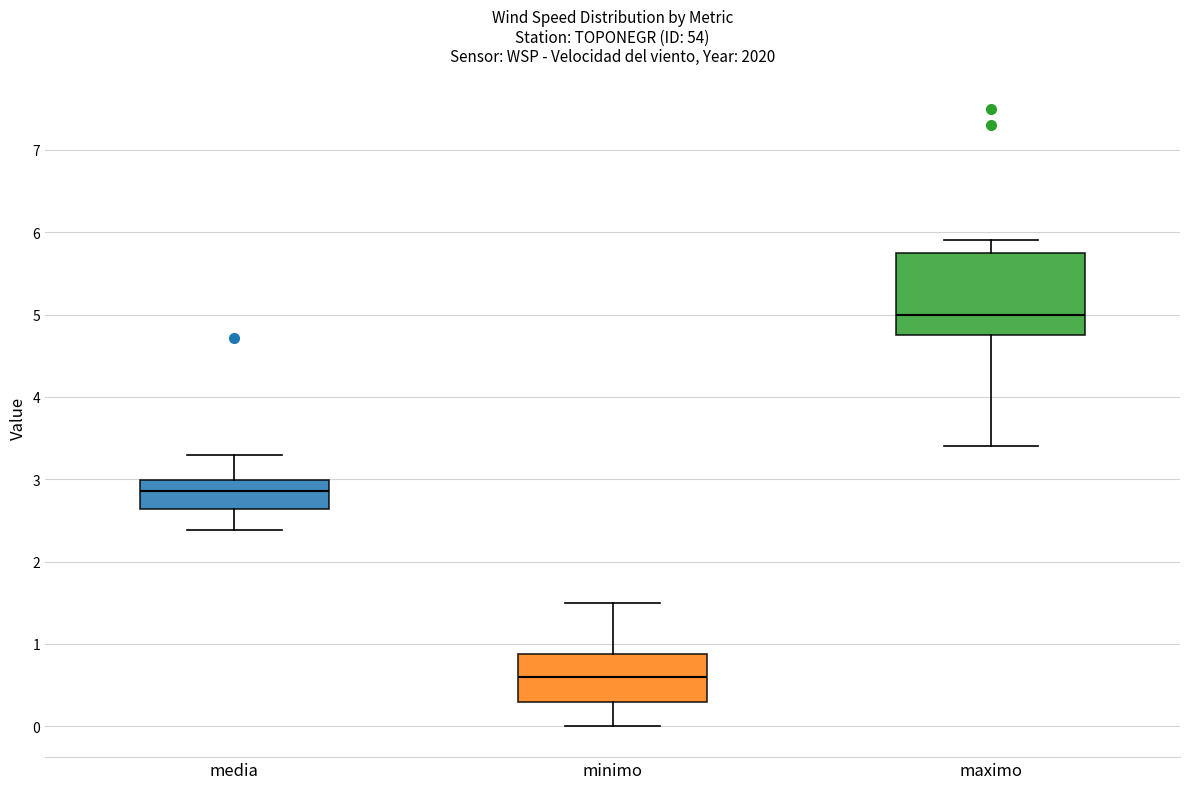

Which box is the tallest, from its lower edge to its upper edge?

maximo